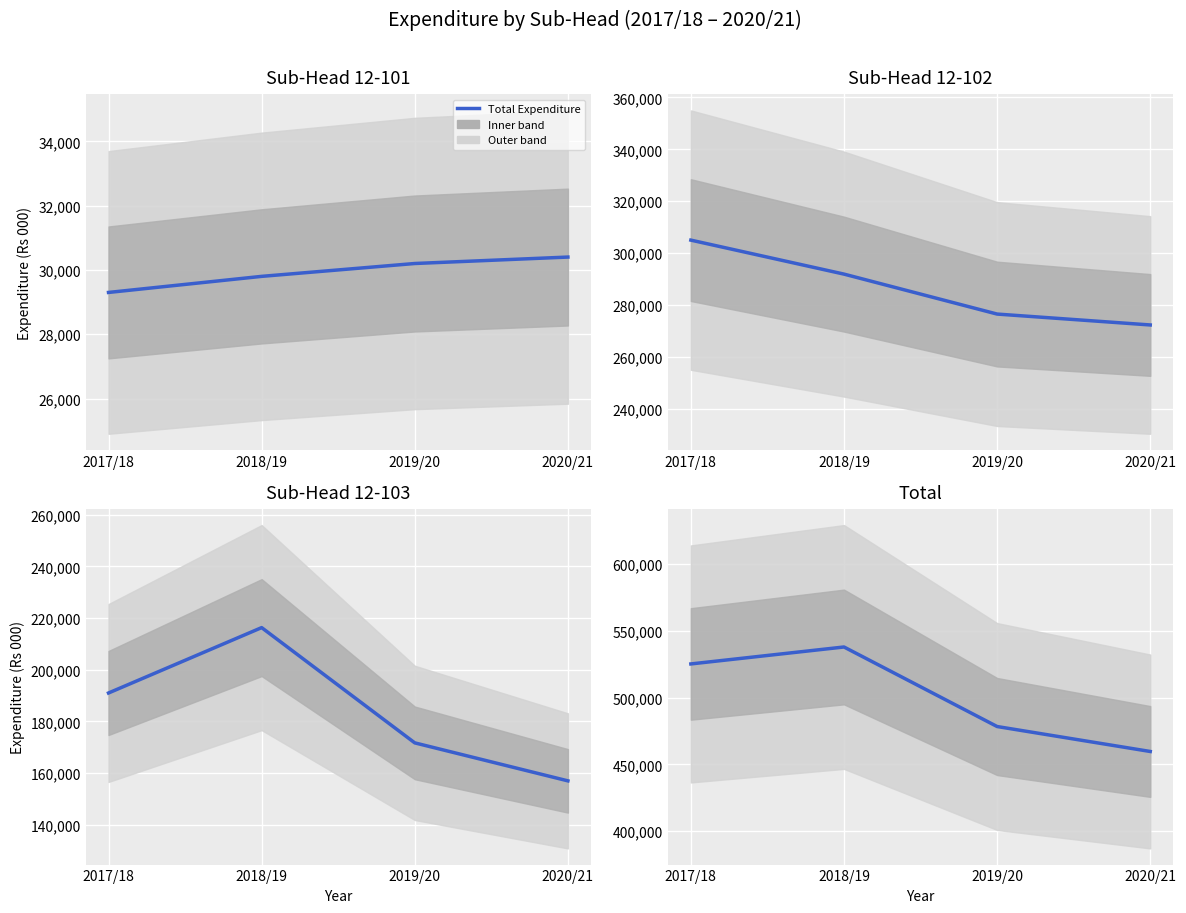

At which label does the data first exceed 525300000?

2018/19